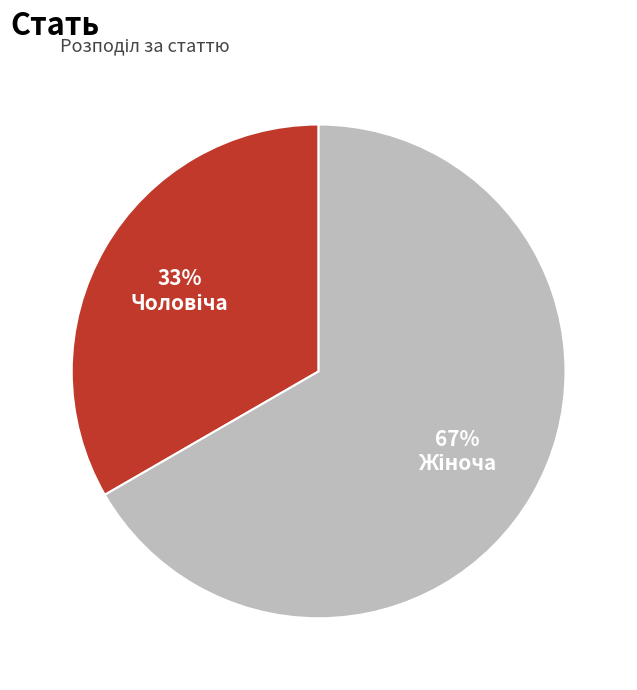

To the nearest percent, what is the average slice percentage?

50%